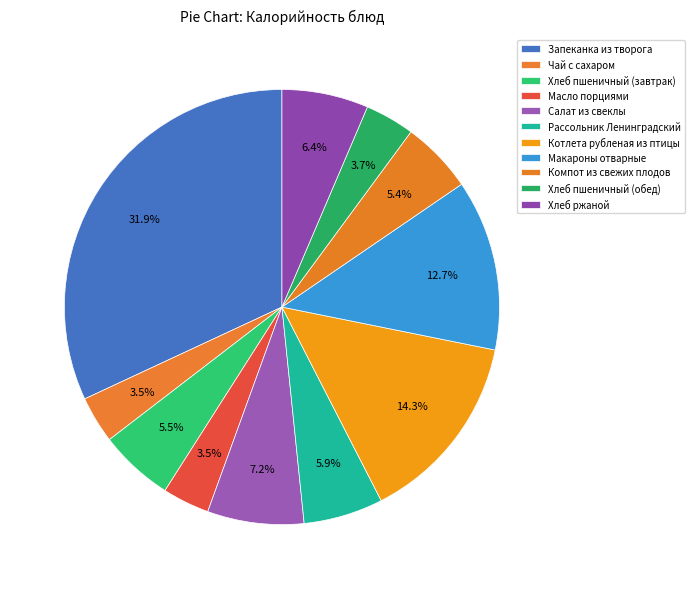

To the nearest percent, what portion does Макароны отварные represent?

13%